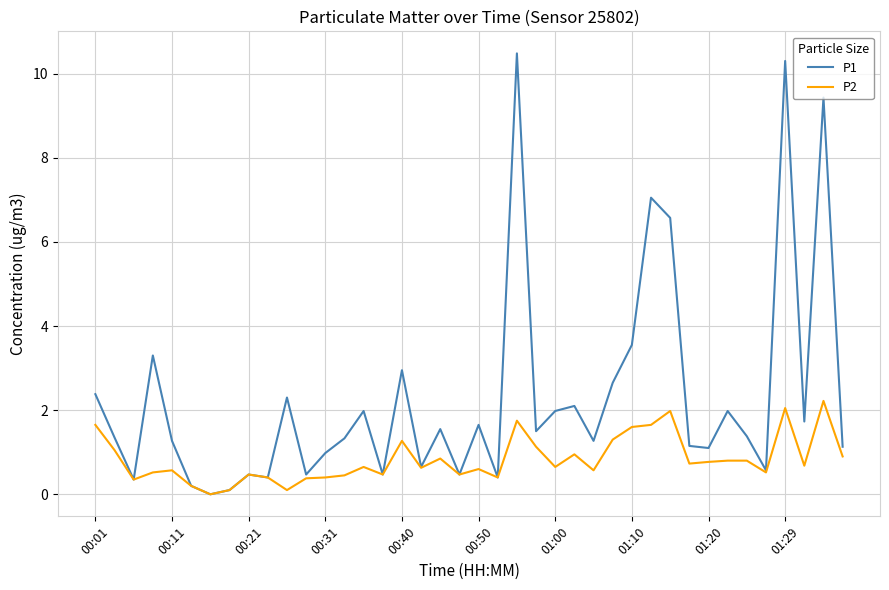

Which series has the largest total across all categories?

P1